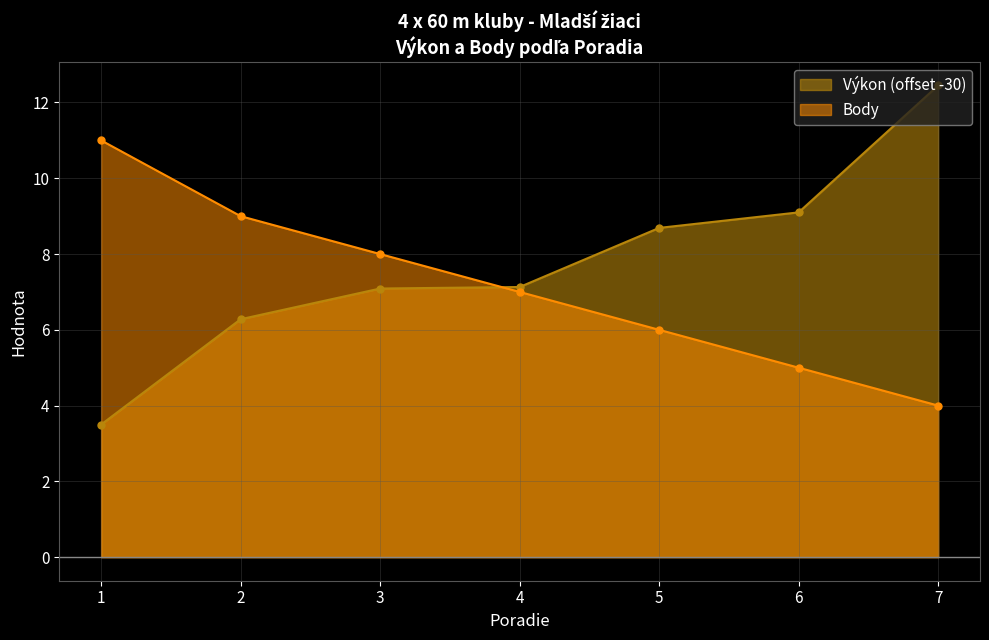

How many lines are shown in the chart?

2